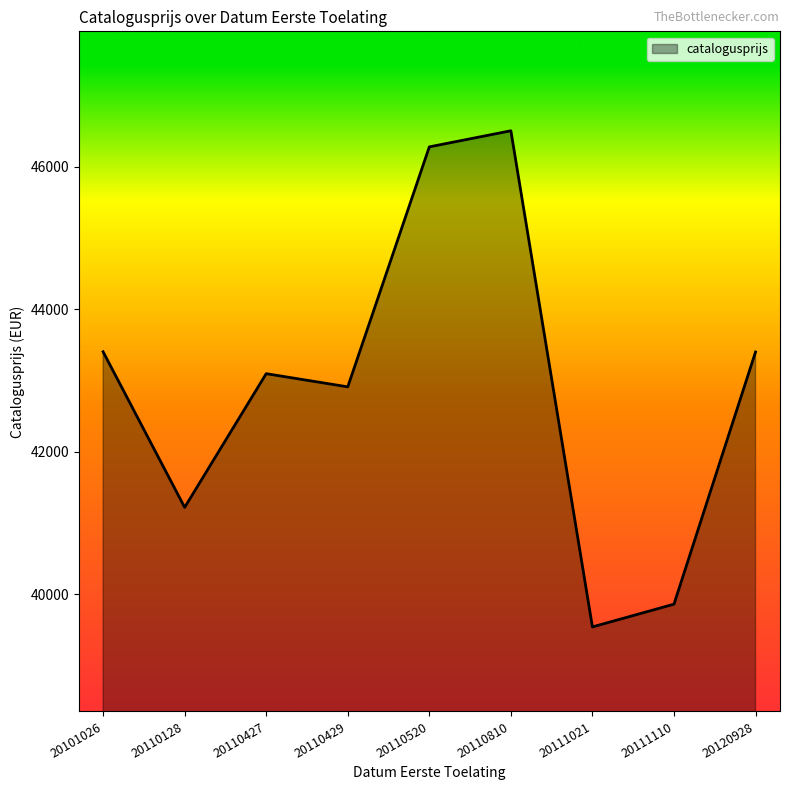

What is the change in value from 20110810 to 20111021?

-6961